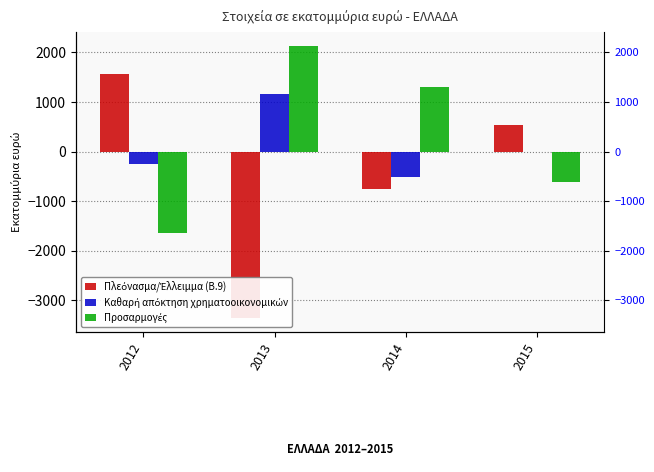

What is the difference between the Καθαρή απόκτηση χρηματοοικονομικών values at 2015 and 2012?

251